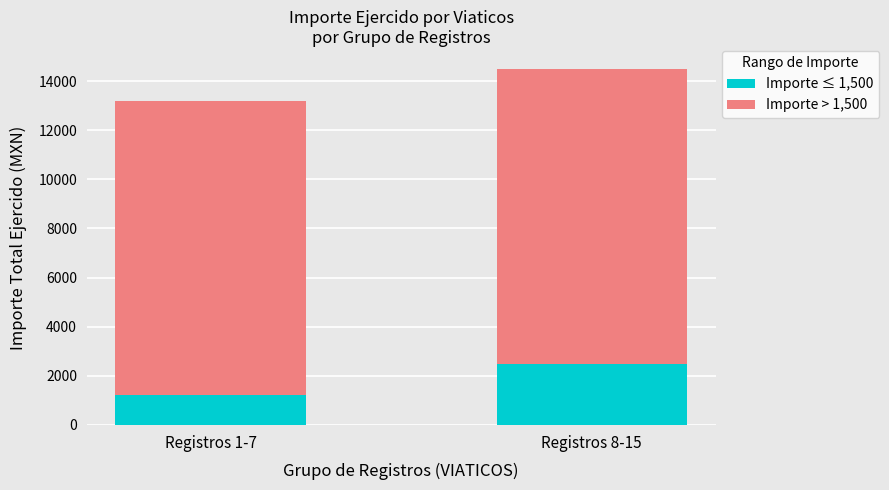

The value of Importe ≤ 1,500 at Registros 1-7 is 371. True or false?

False